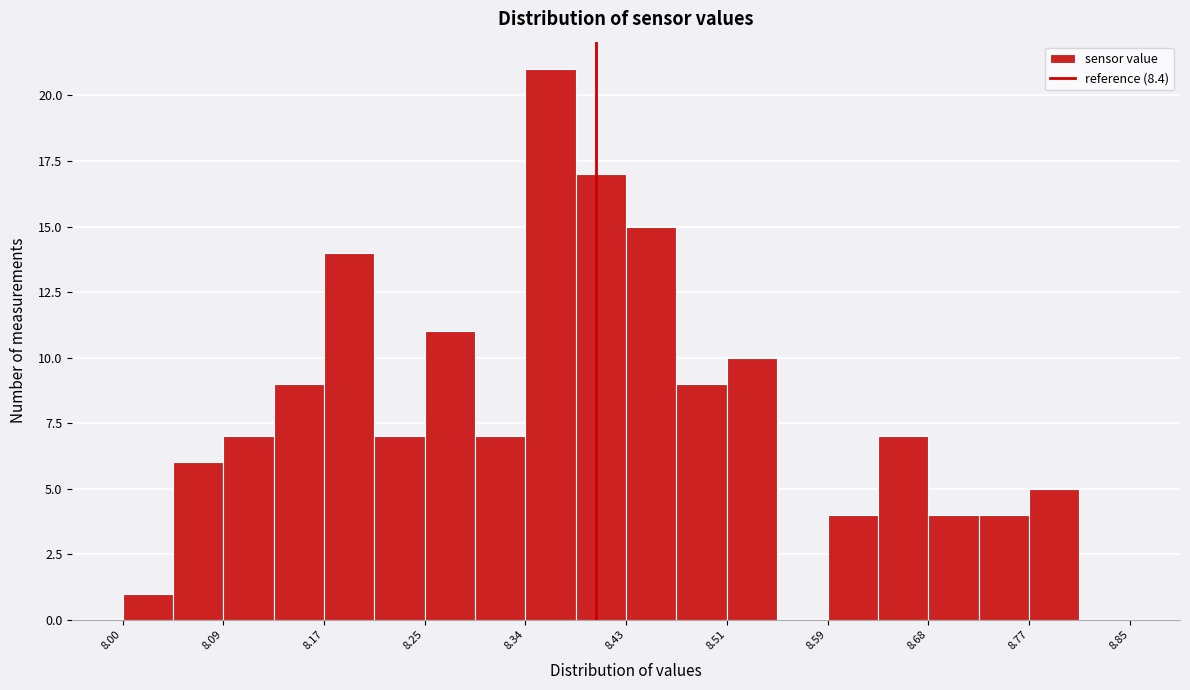

What is the height of the bar covering 8.21 to 8.26 on the x-axis? Neither the bar edges nor the heights are printed on the chart, so give them approximately, as read against the axes.

7